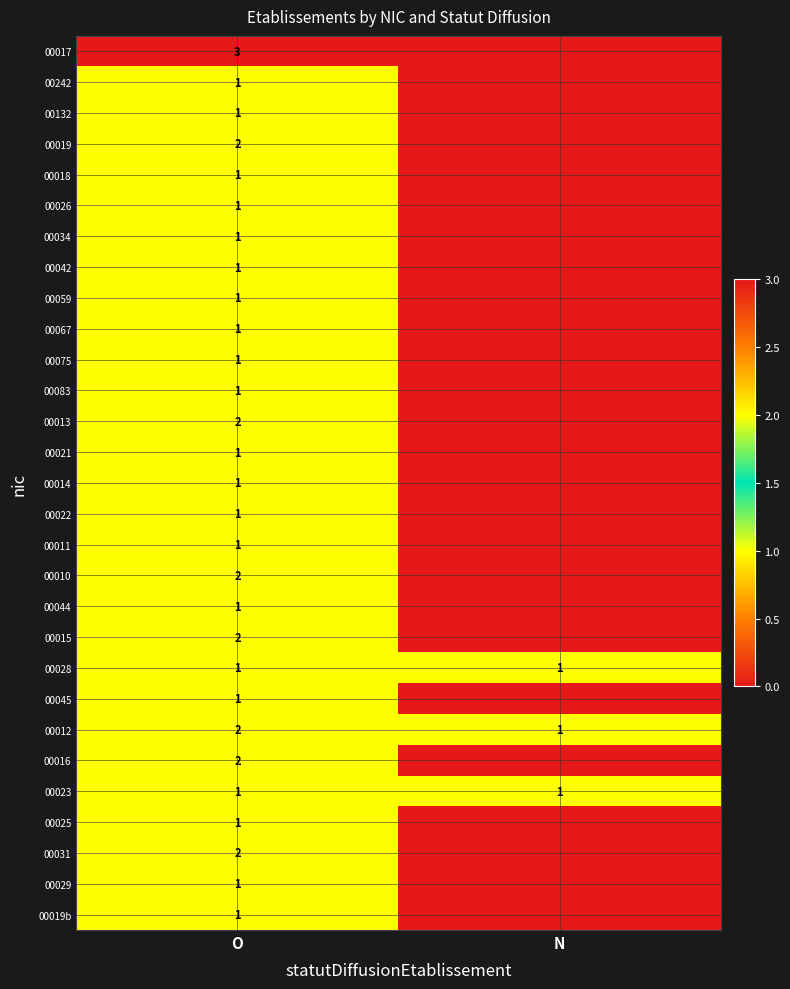

Where is 00012 nearest to the value 1?

N